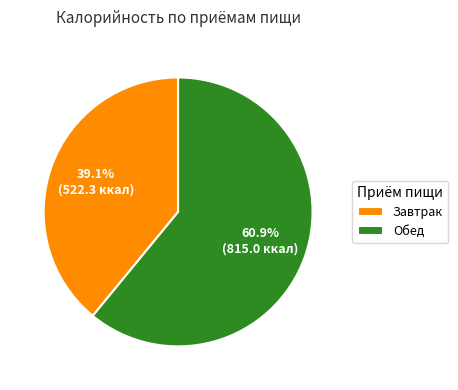

To the nearest percent, what is the average slice percentage?

50%